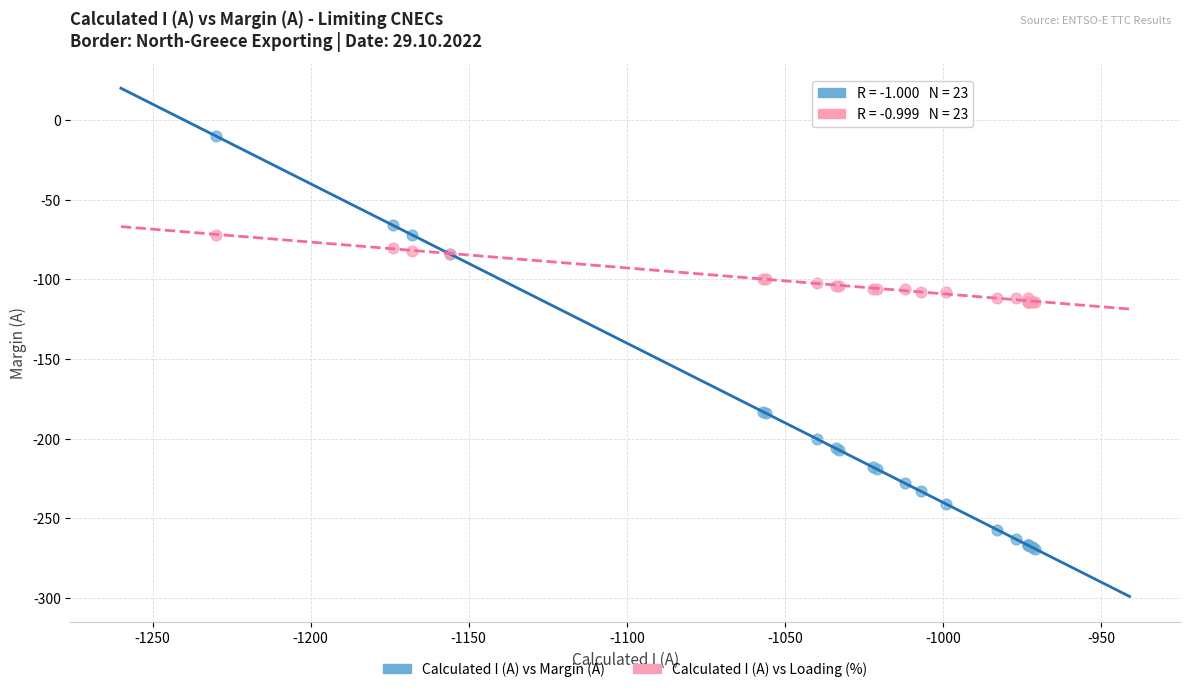

Which series has the largest Y range (max minus min)?

Calculated I (A) vs Margin (A)